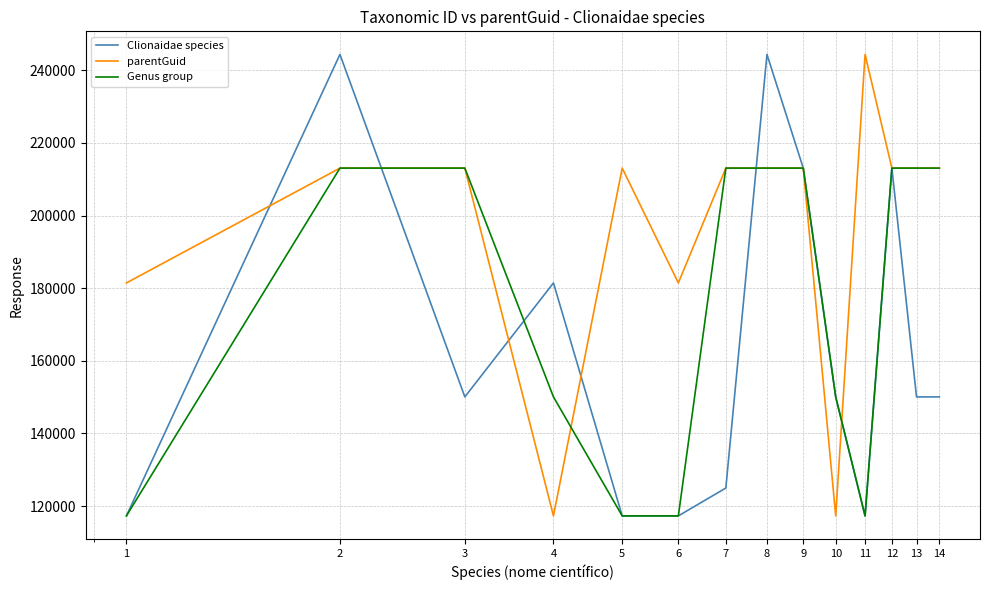

Rank the series by their average value, from lowest to highest.

Clionaidae species, Genus group, parentGuid